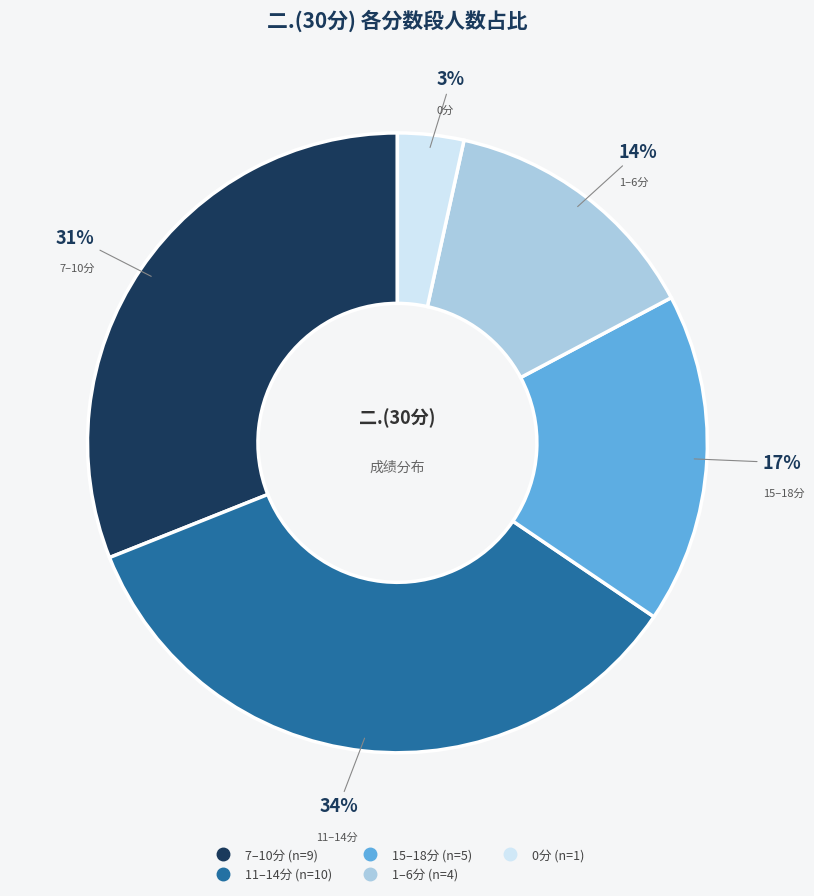

Is there any slice that represents more than half of the pie?

No